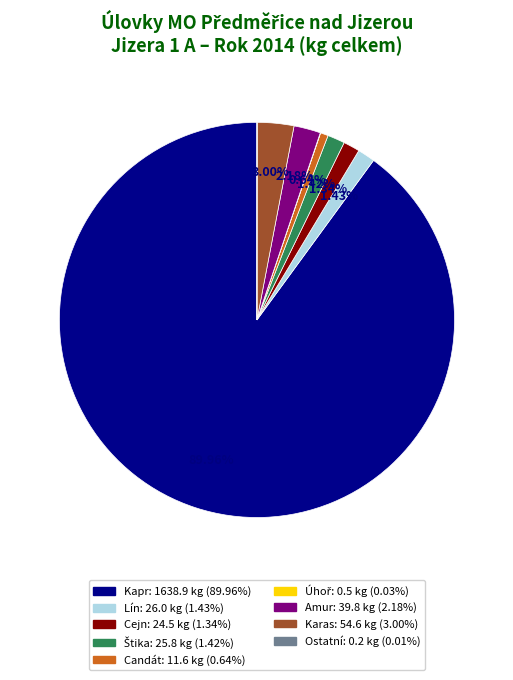

Between Candát and Amur, which is larger?

Amur